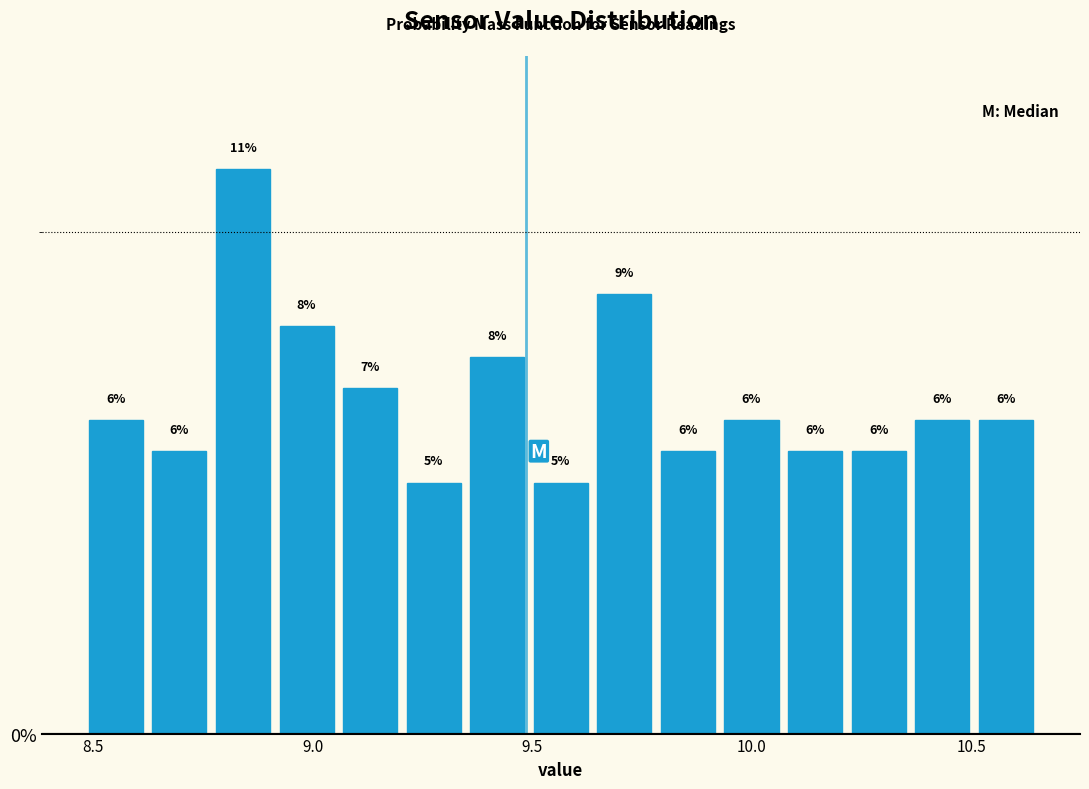

Read against the x-axis, roughly where is the centre of the tallest bar?

8.85